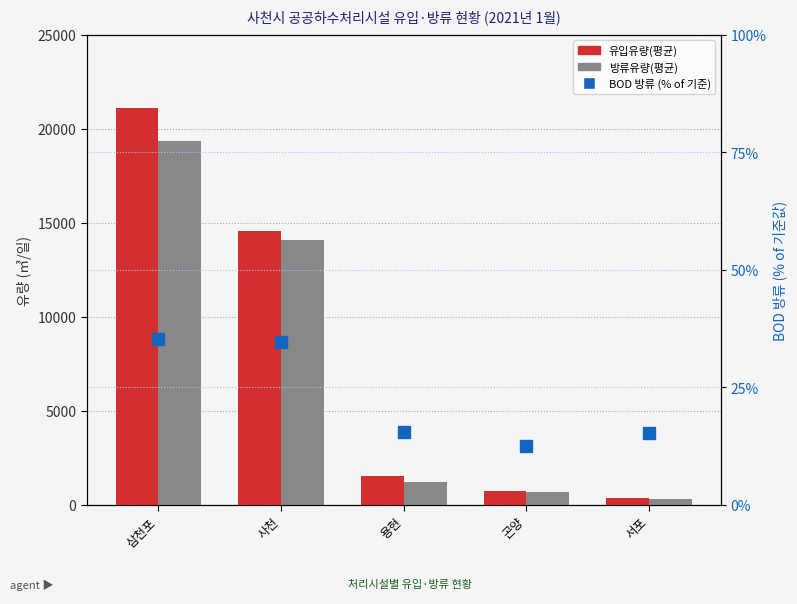

What is the total value across all series at 서포?

677.2